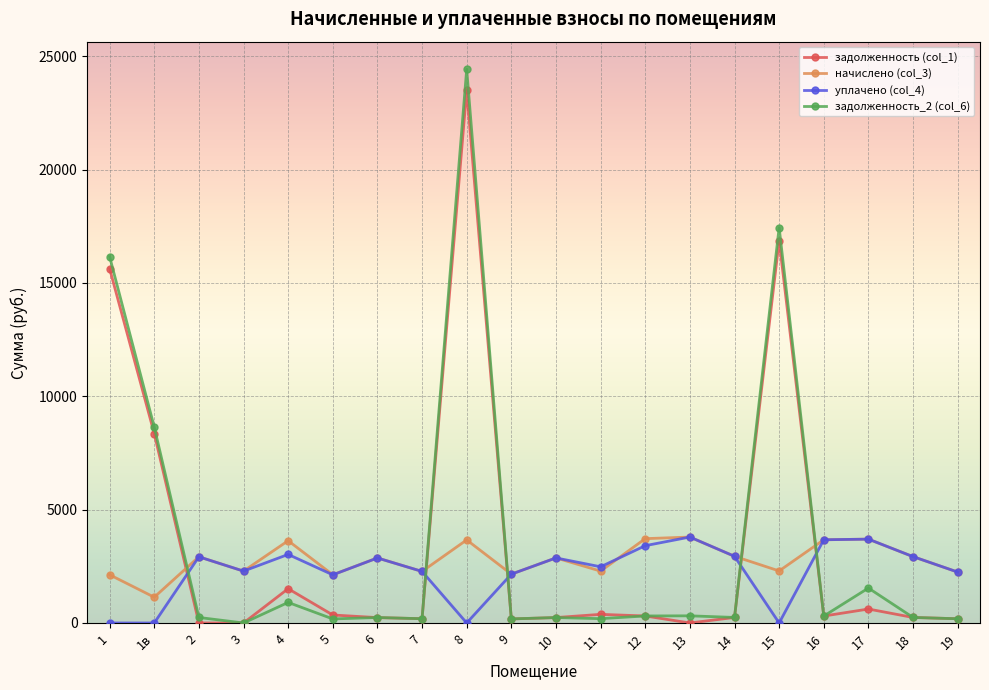

True or false: уплачено (col_4) and задолженность (col_1) intersect in this chart.

True